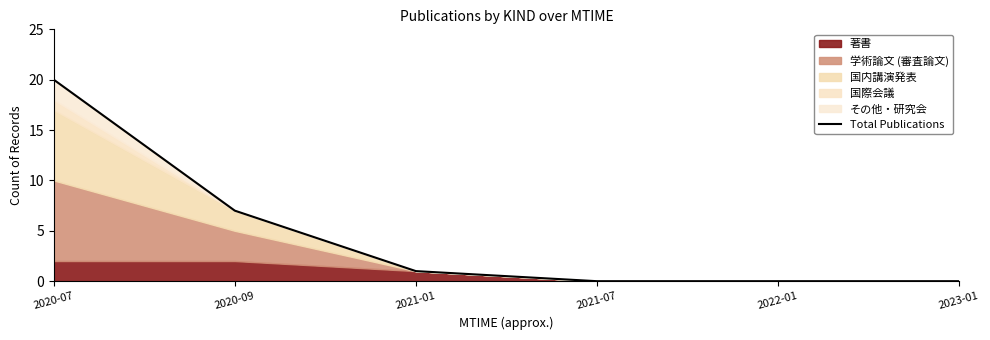

Reading left to right, what are all the values shown in this chart?

2020-07=20	2020-09=7	2021-01=1	2021-07=0	2022-01=0	2023-01=0